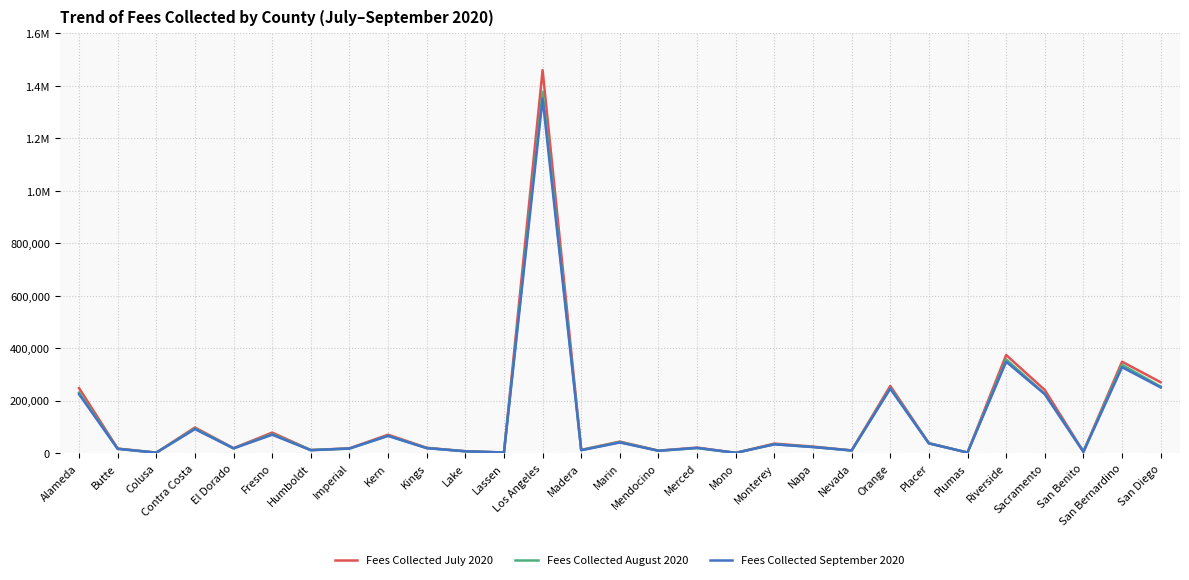

List the series in order of their peak value, highest first.

Fees Collected July 2020, Fees Collected August 2020, Fees Collected September 2020